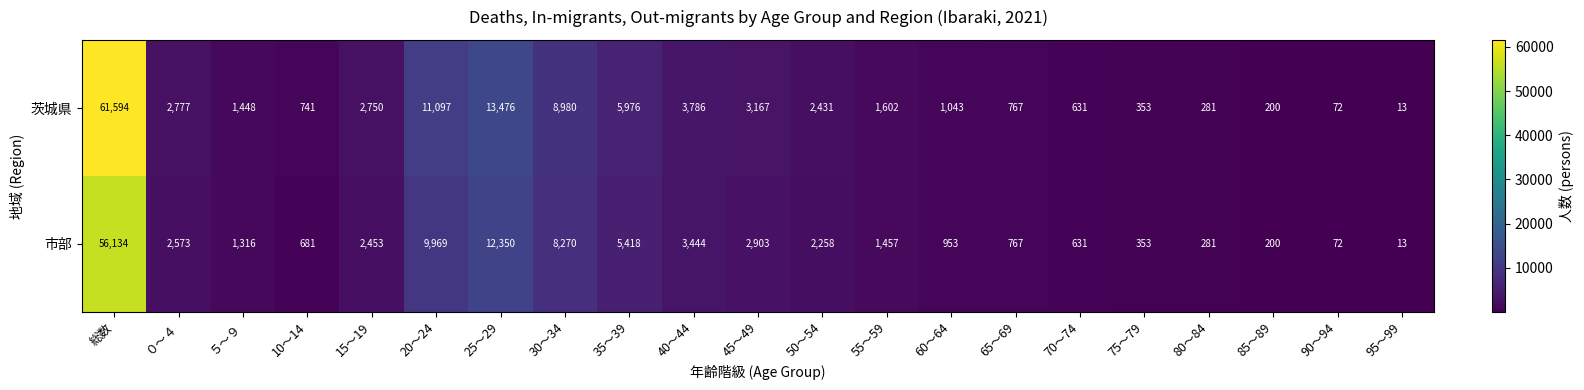

Count the number of categories in the chart.

21